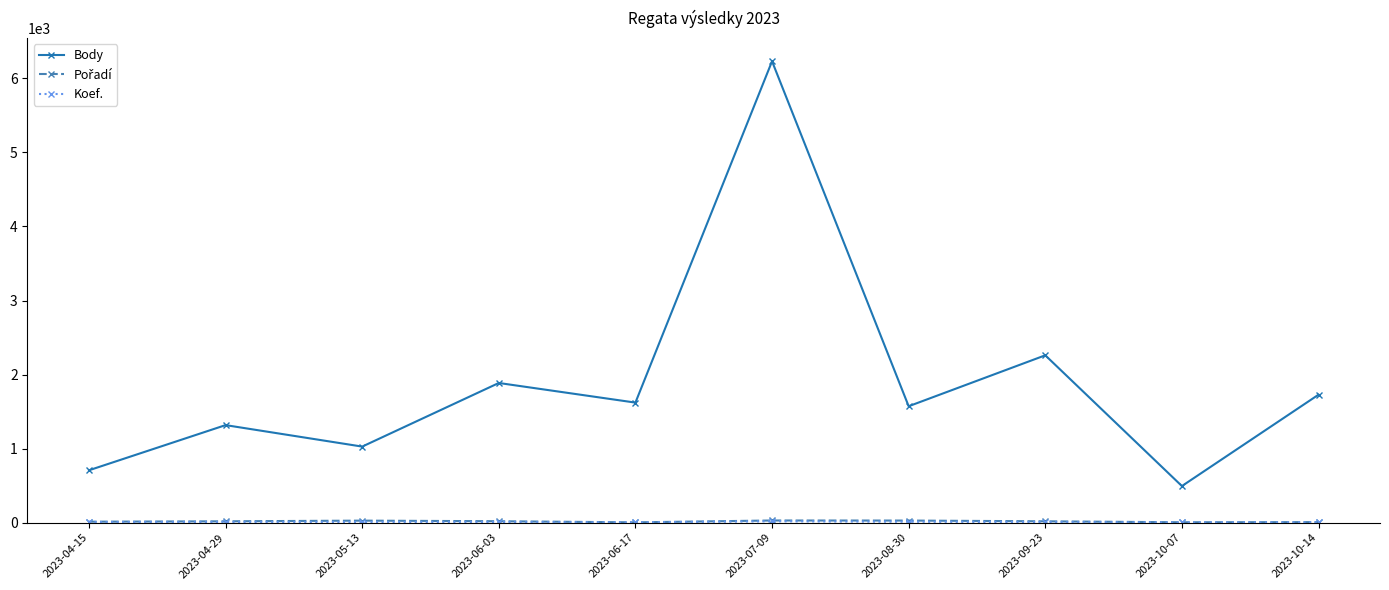

At which category is the sum across all series the highest?

2023-07-09